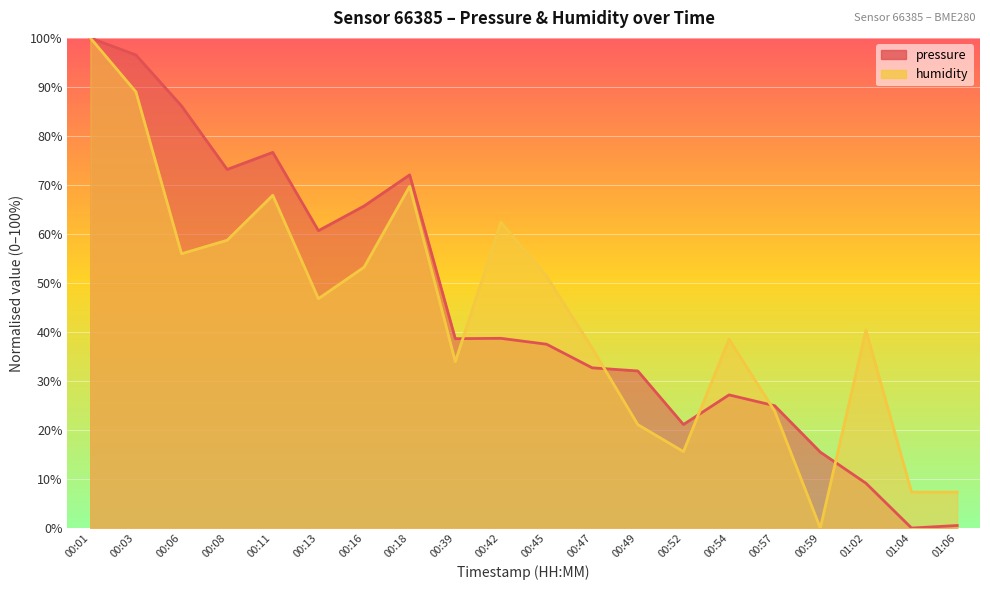

True or false: pressure has a value of 27.2 at 00:54.

True